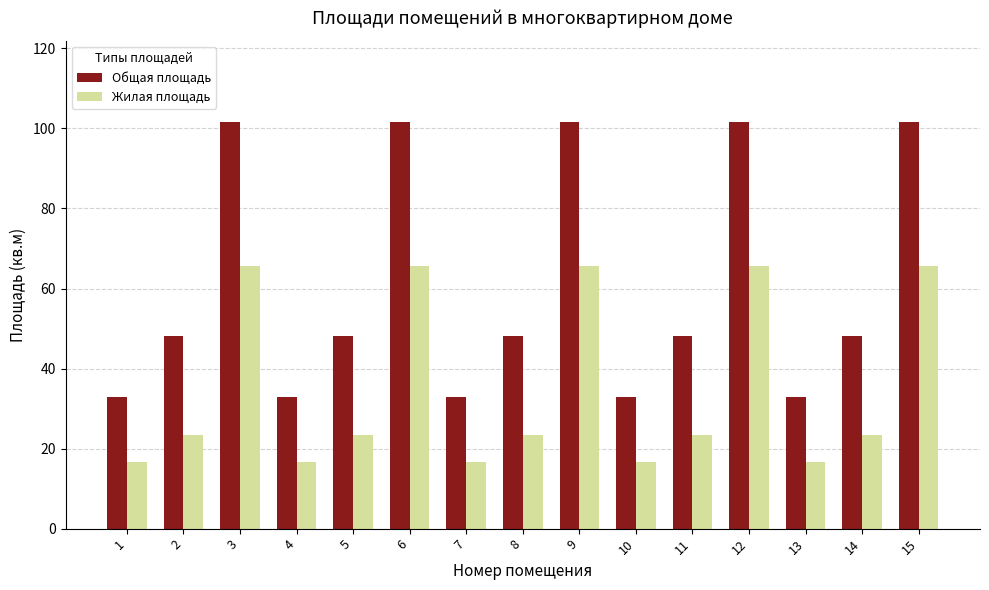

What is the difference between the second highest and second lowest values in the Общая площадь series?

68.5